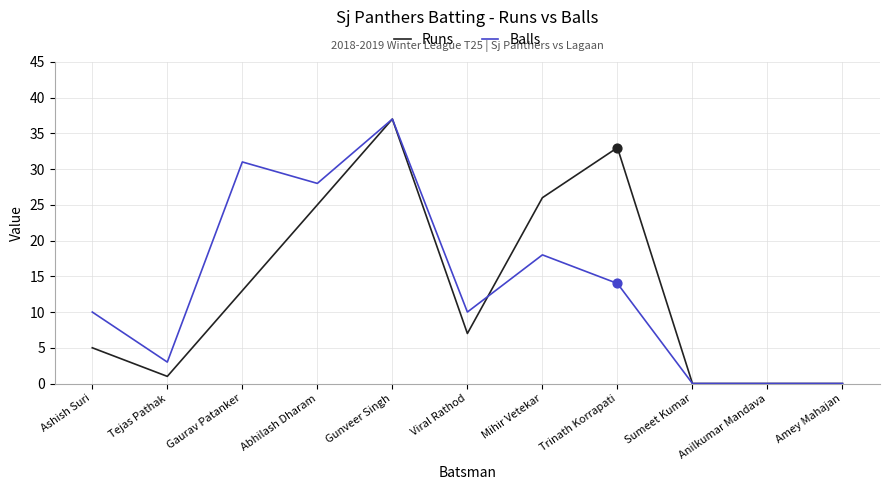

What are all the series names shown in the legend?

Runs, Balls